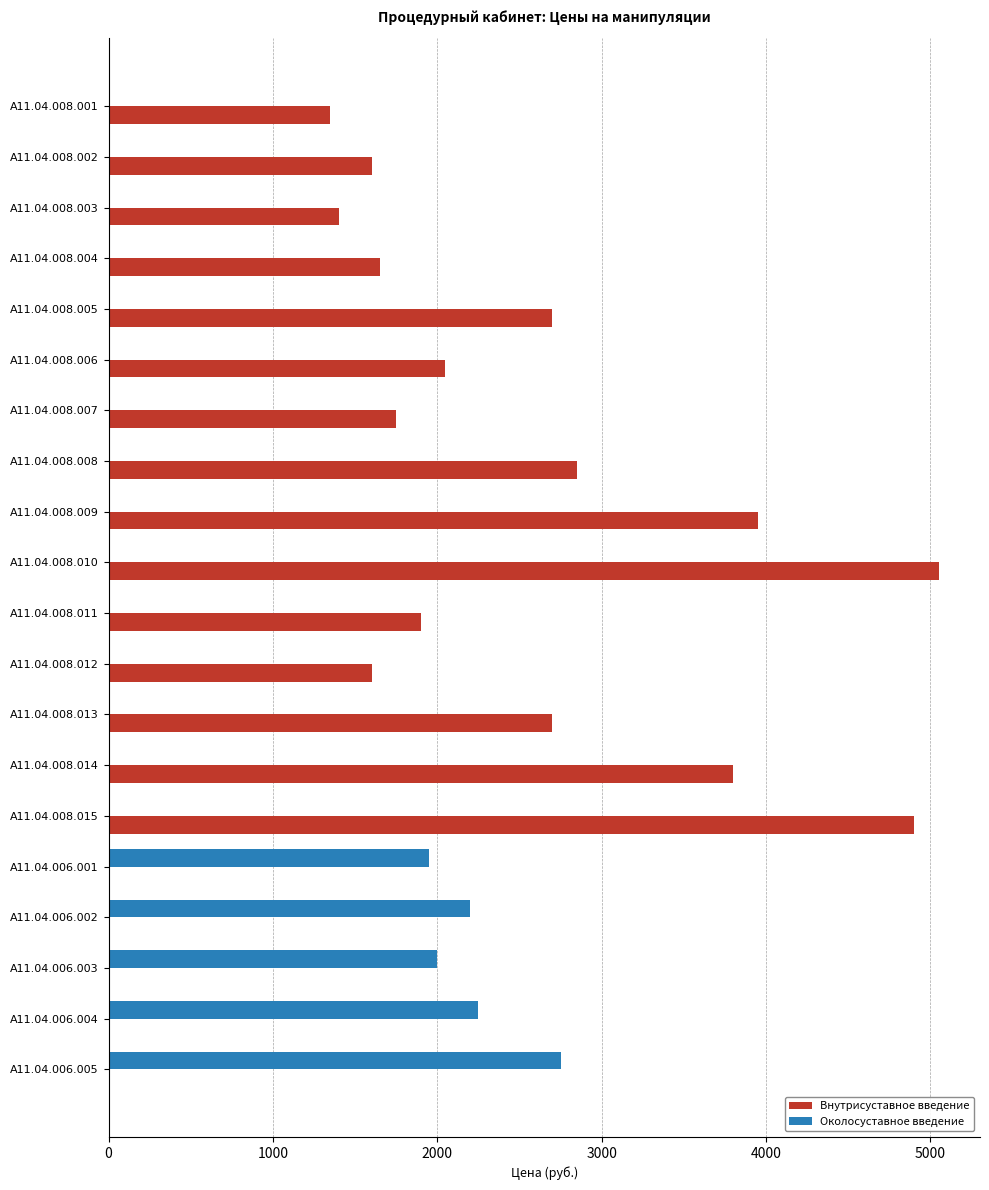

Which category has the highest value in the Внутрисуставное введение series?

A11.04.008.010